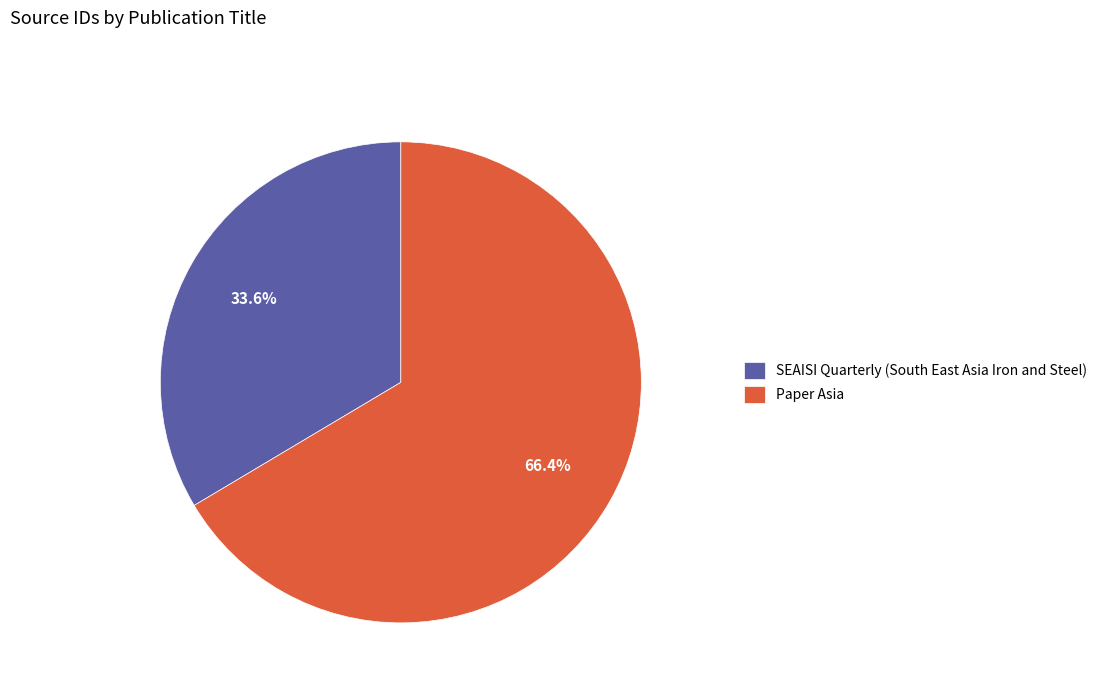

How many slices are in this pie chart?

2